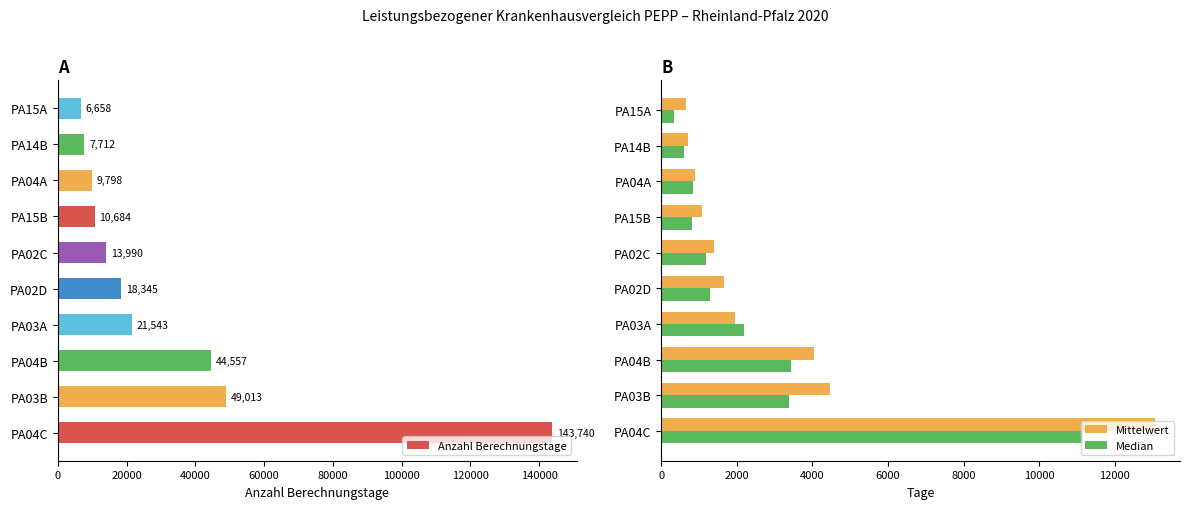

What is the sum of all Median values?

25255.0